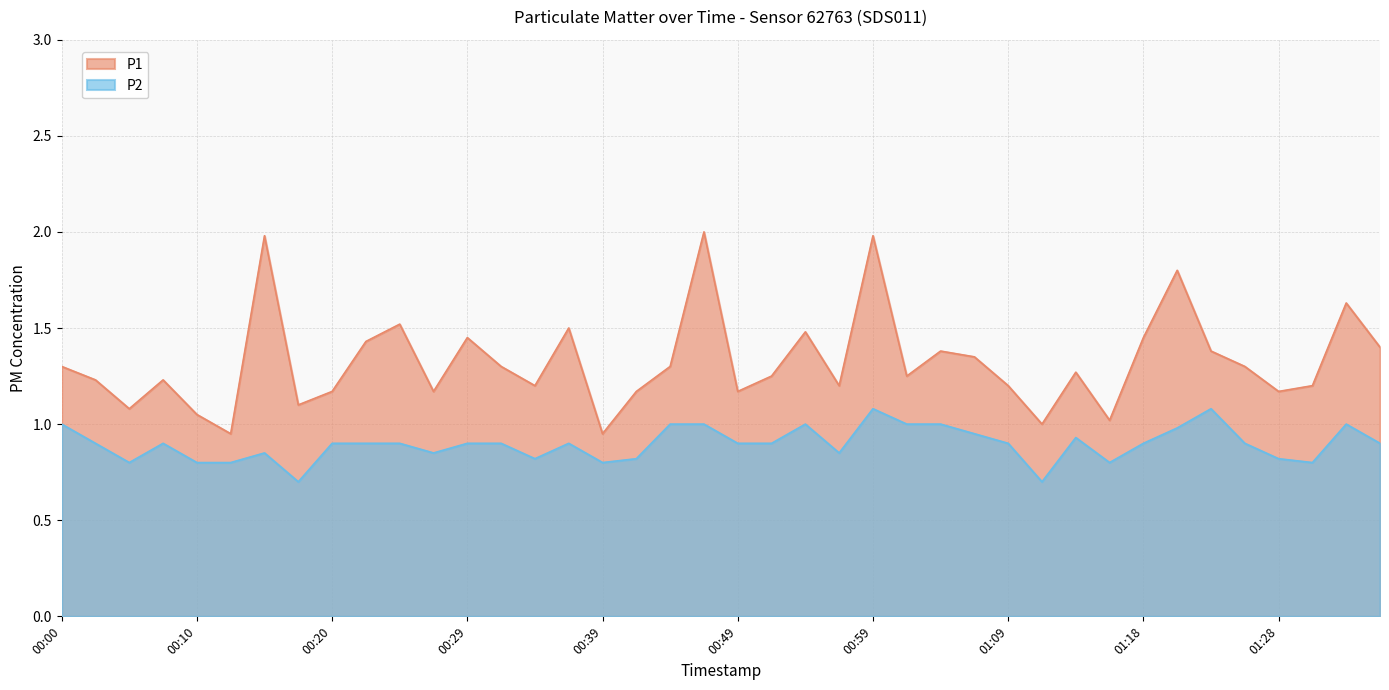

Which series has the largest range (max minus min)?

P1